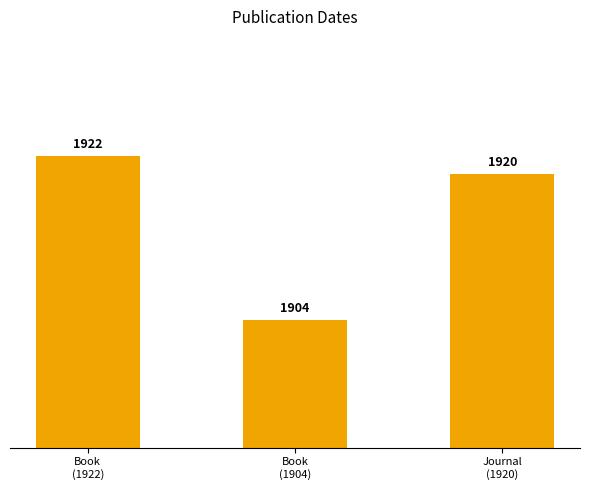

Reading left to right, transcribe all the data shown in this chart.

1922	1904	1920